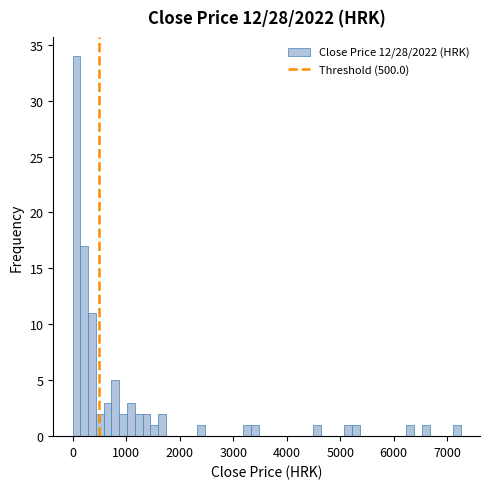

Read against the x-axis, roughly where is the centre of the tallest bar?

100